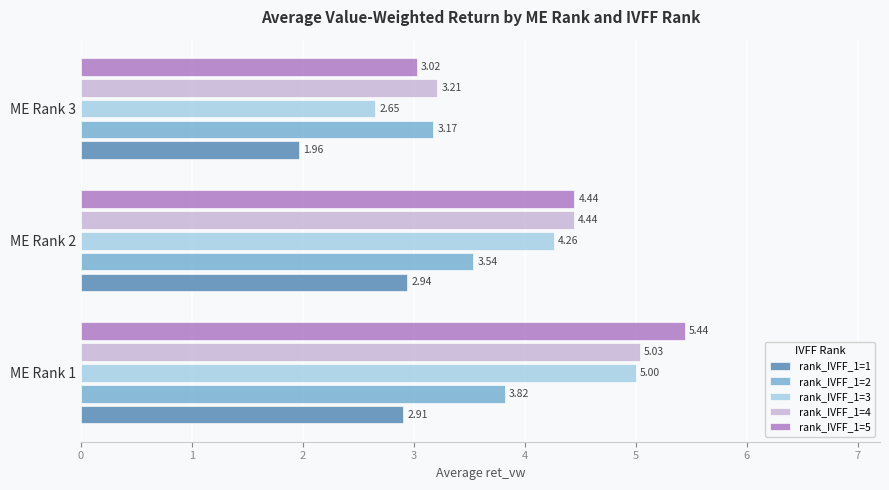

What is the difference between the maximum and minimum values in the rank_IVFF_1=1 series?

1.0